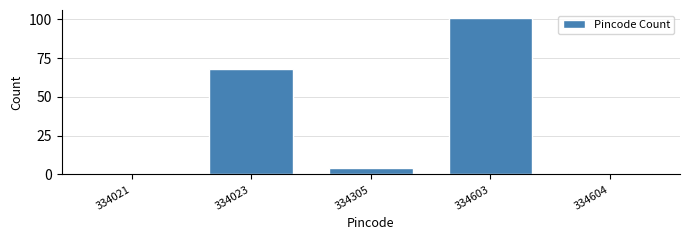

Reading left to right, extract all data points from this chart.

1	68	4	101	1